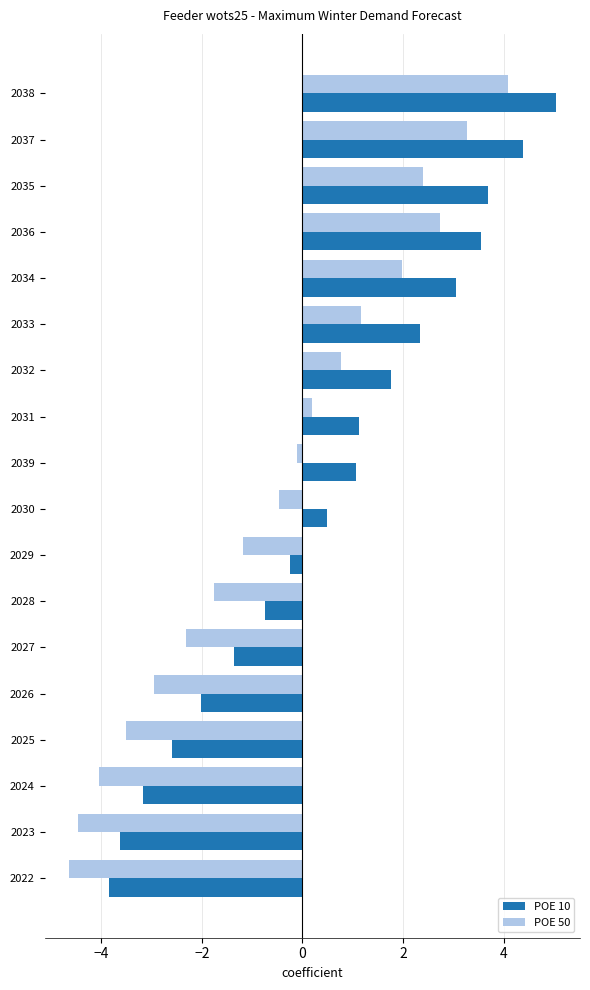

What are all the series names shown in the legend?

POE 10, POE 50